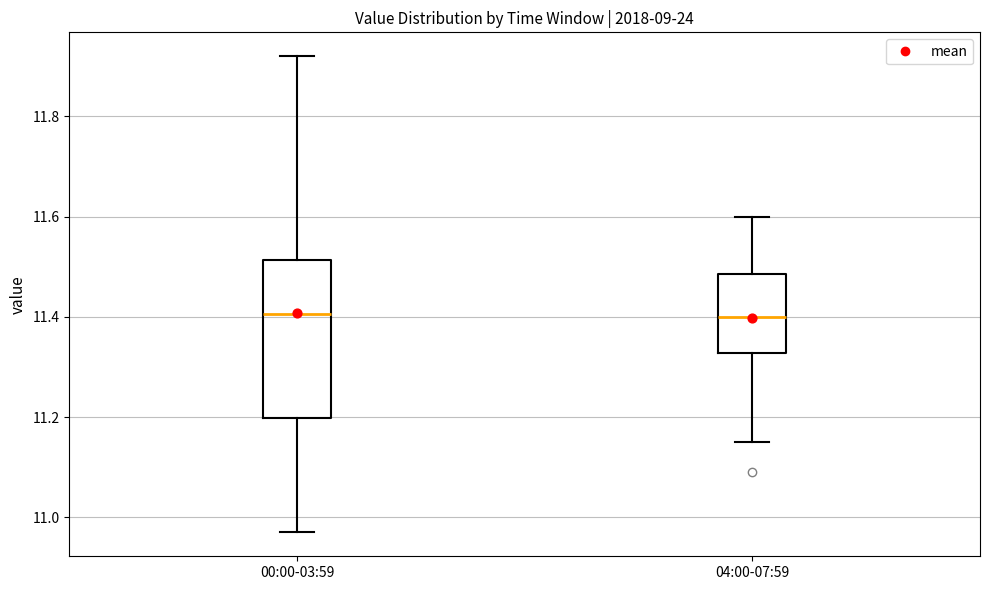

Which box is the tallest, from its lower edge to its upper edge?

00:00-03:59